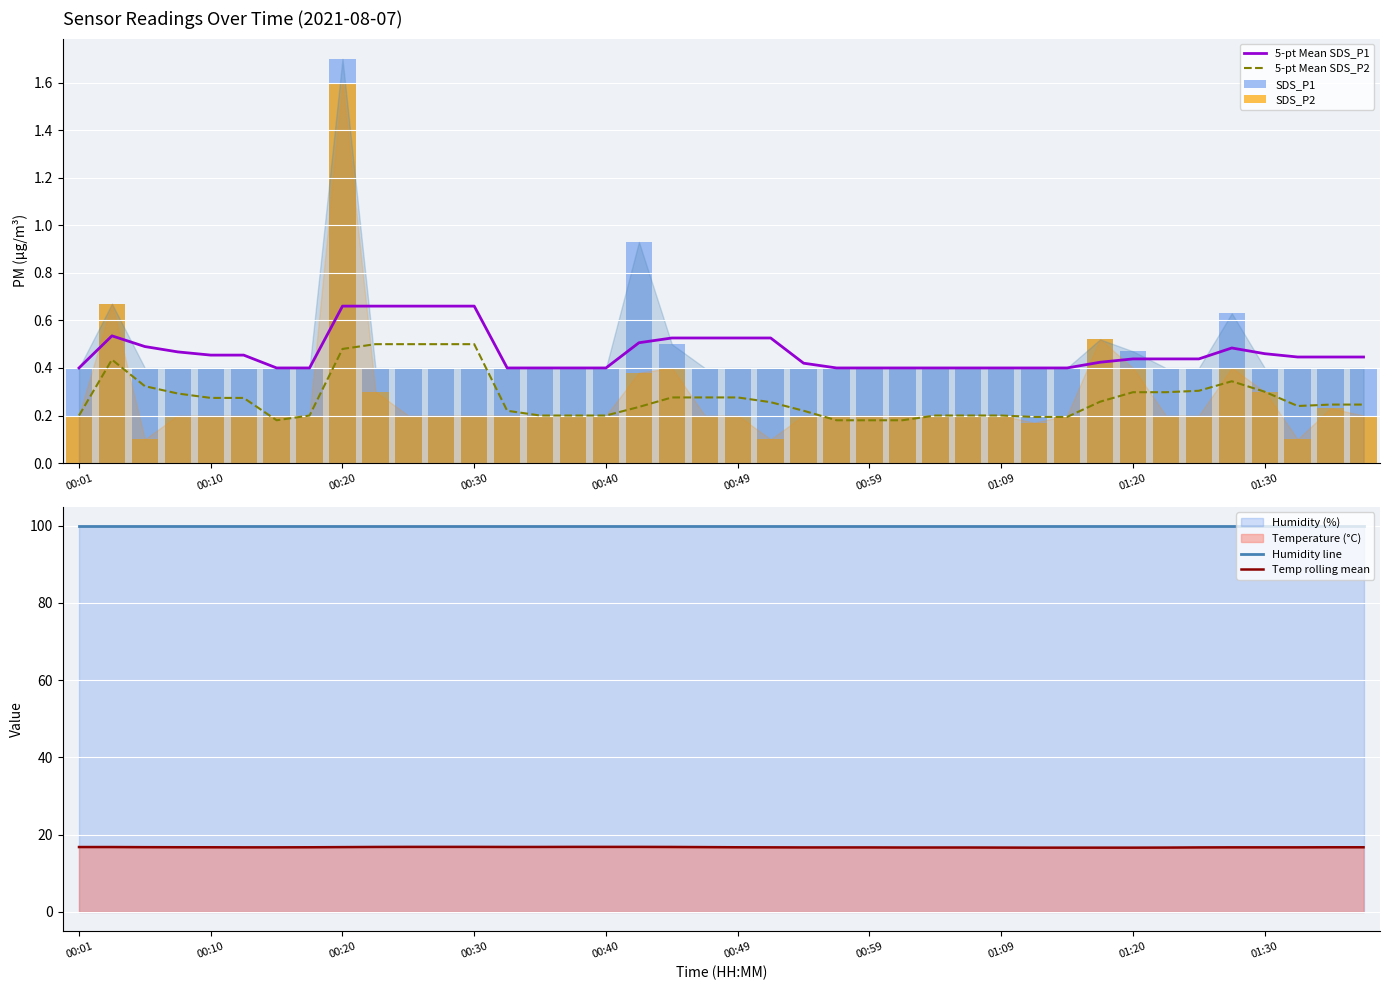

True or false: 5-pt Mean SDS_P2 and 5-pt Mean SDS_P1 intersect in this chart.

False